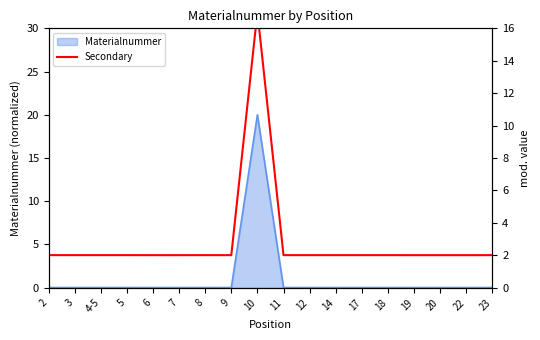

What is the label of the 9th point from the right?

11